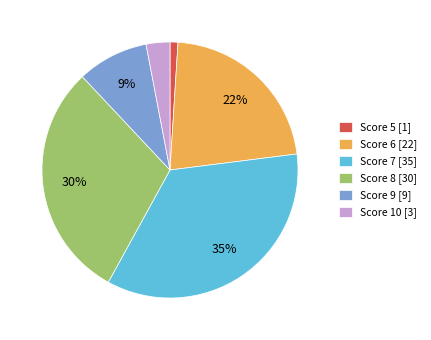

Does any single category account for the majority?

No